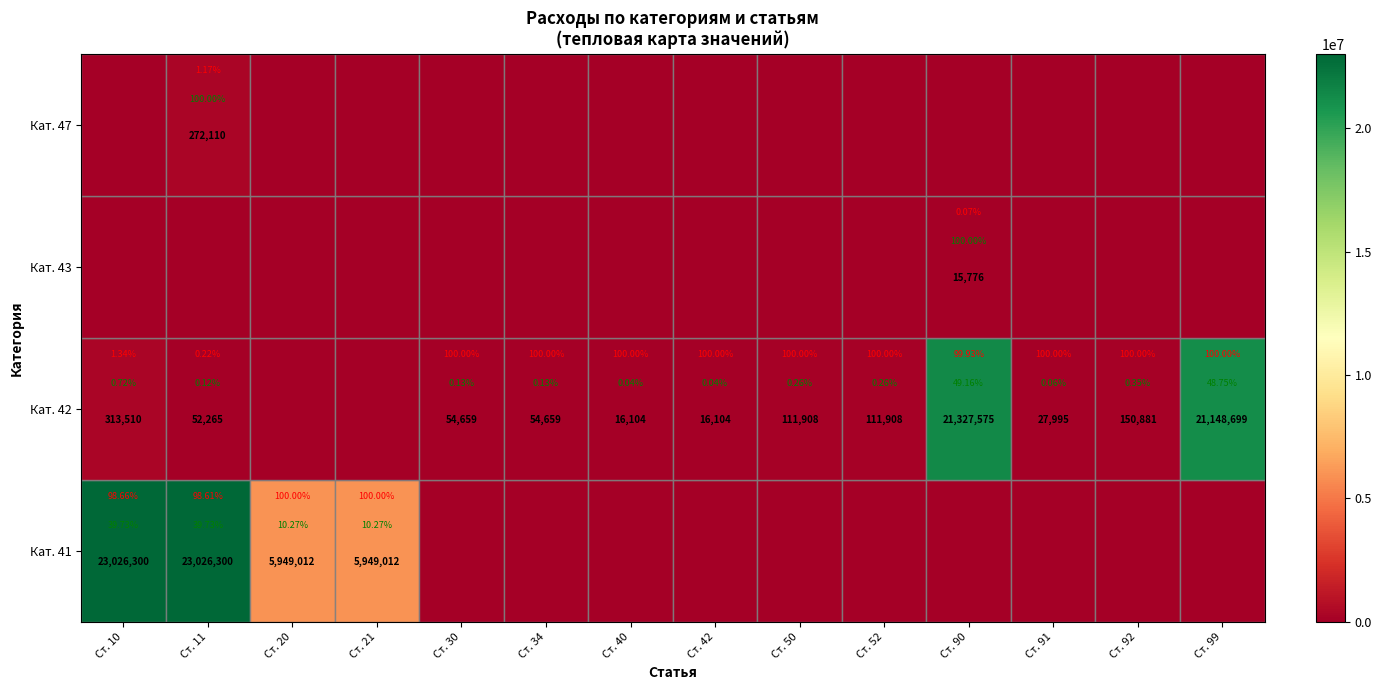

What is the sum of all Кат. 43 values?

15776.0